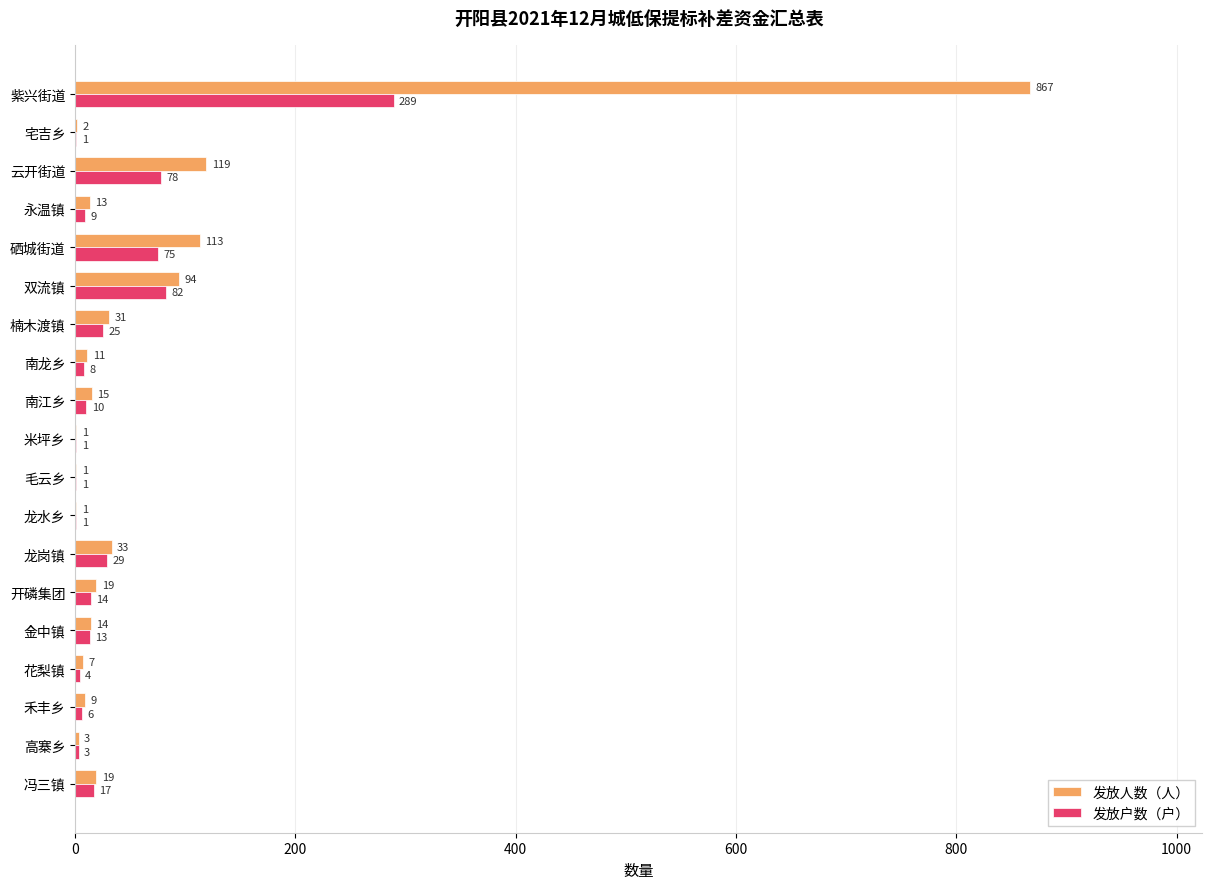

What is the sum of the 发放人数（人） values at 云开街道 and 双流镇?

213